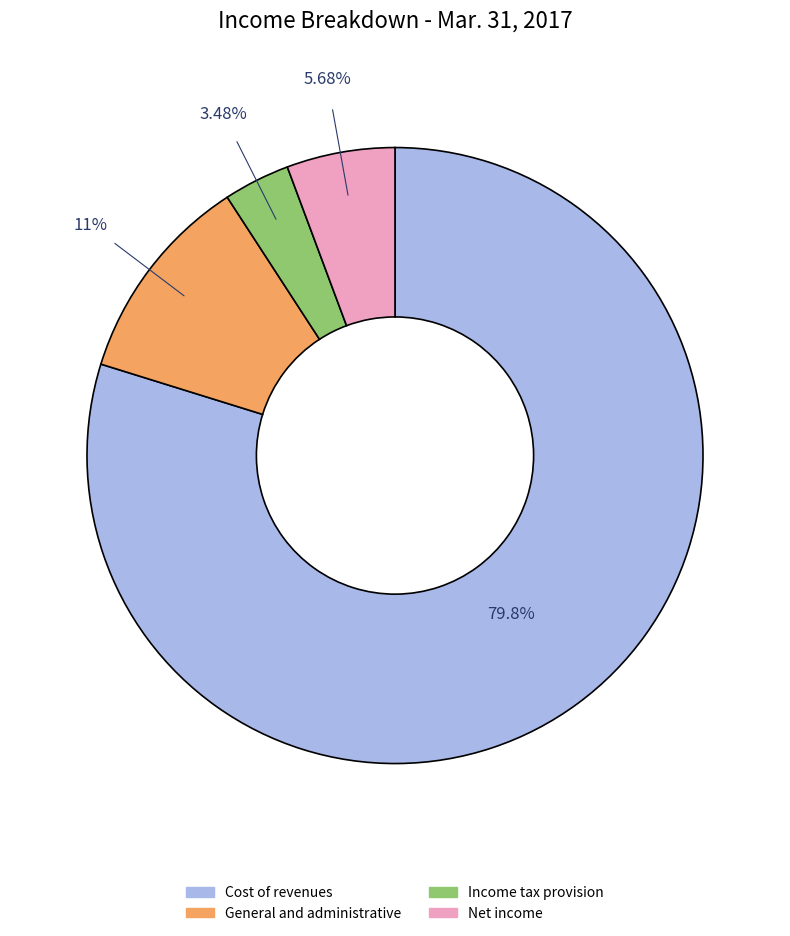

Is there any slice that represents more than half of the pie?

Yes